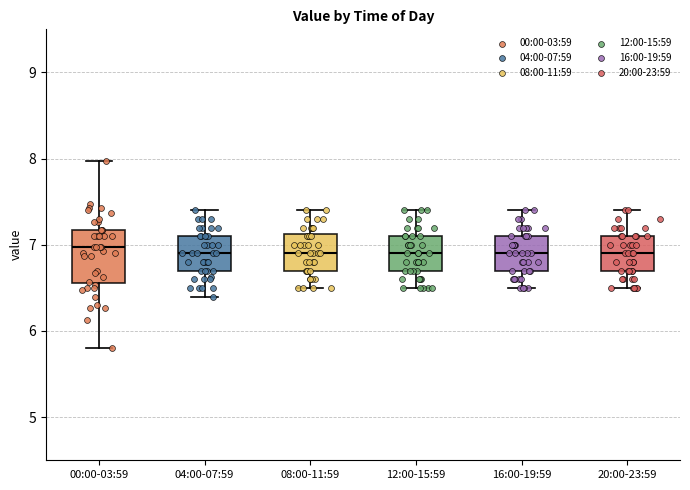

Where does the upper whisker of the box for 00:00-03:59 end on the y-axis? The values are not printed on the chart, so give them approximately, as read against the axis.

8.0